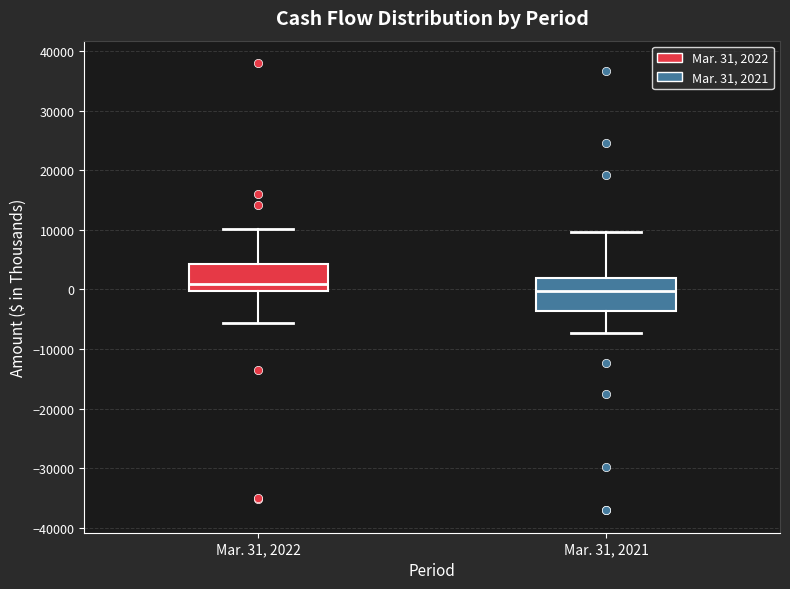

Where does the median line of the box for Mar. 31, 2022 sit on the y-axis? The values are not printed on the chart, so give them approximately, as read against the axis.

1000